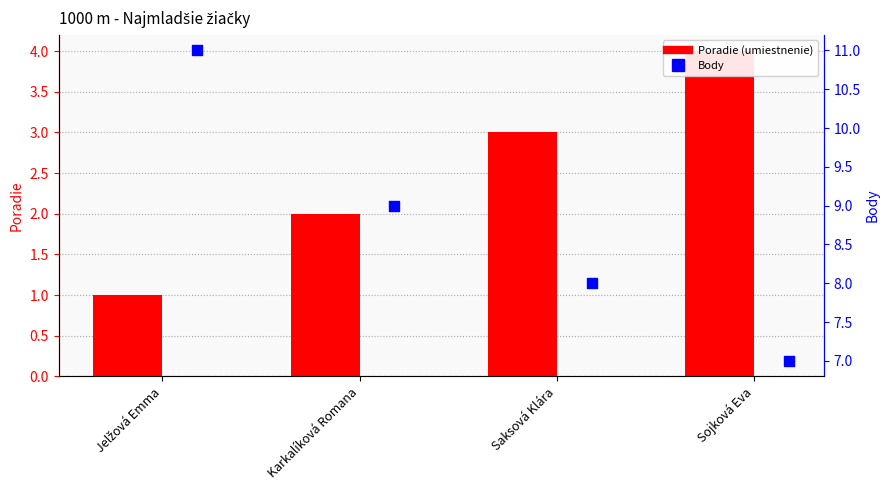

Is the value of Body at Sojková Eva greater than the value of Poradie at Jelžová Emma?

Yes